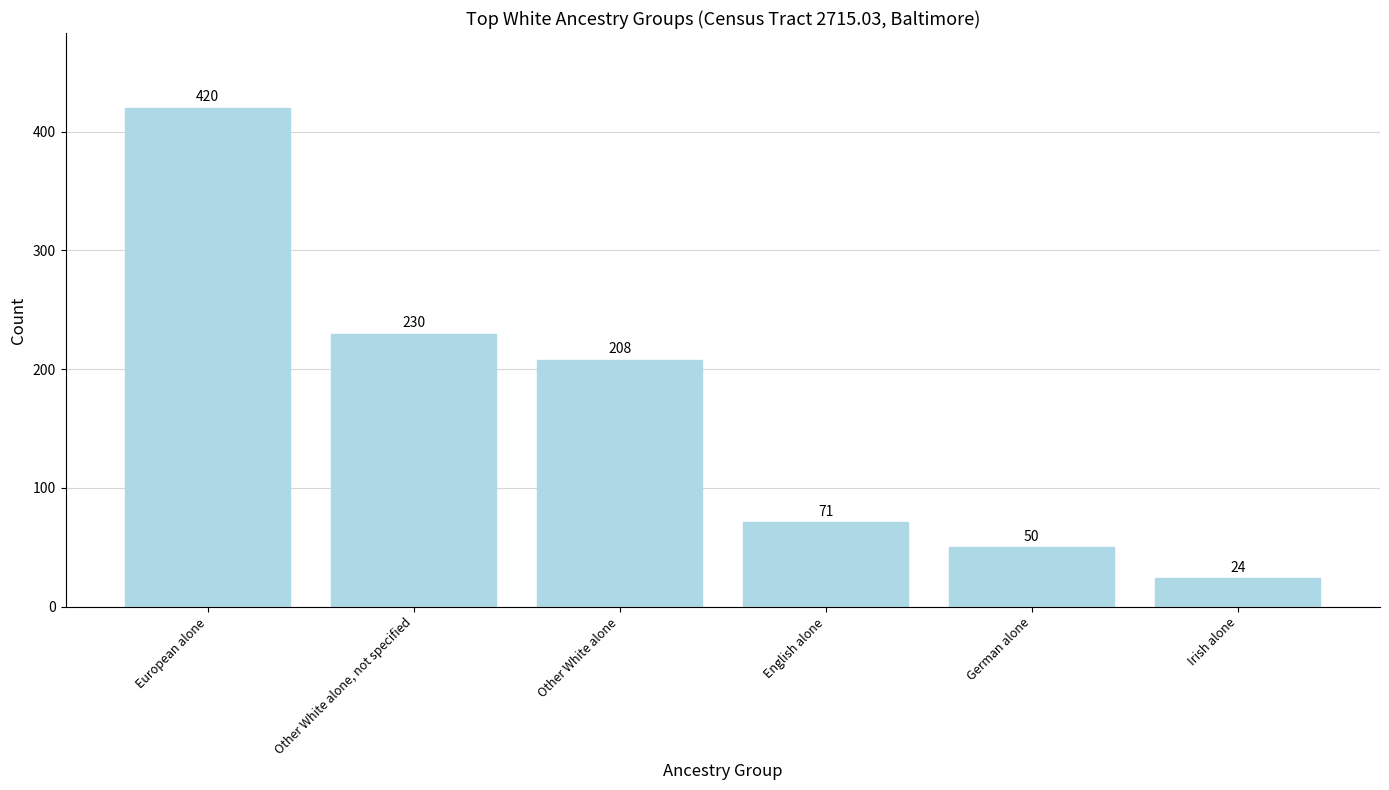

At which label is the value closest to 222?

Other White alone, not specified